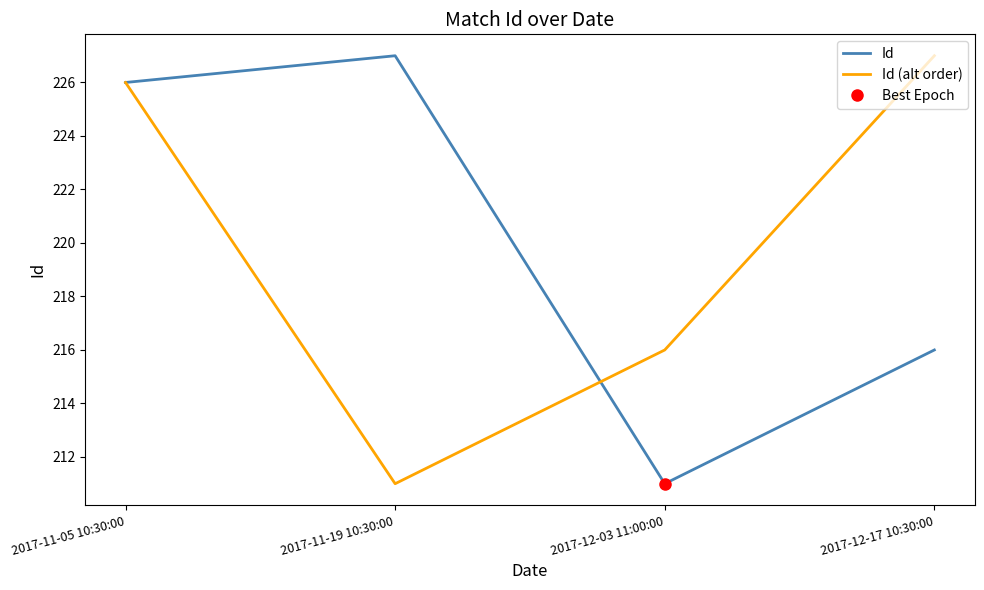

Reading left to right, what are all the values shown in this chart?

Id: 2017-11-05 10:30:00=226	2017-11-19 10:30:00=227	2017-12-03 11:00:00=211	2017-12-17 10:30:00=216
Id (alt order): 2017-11-05 10:30:00=226	2017-11-19 10:30:00=211	2017-12-03 11:00:00=216	2017-12-17 10:30:00=227